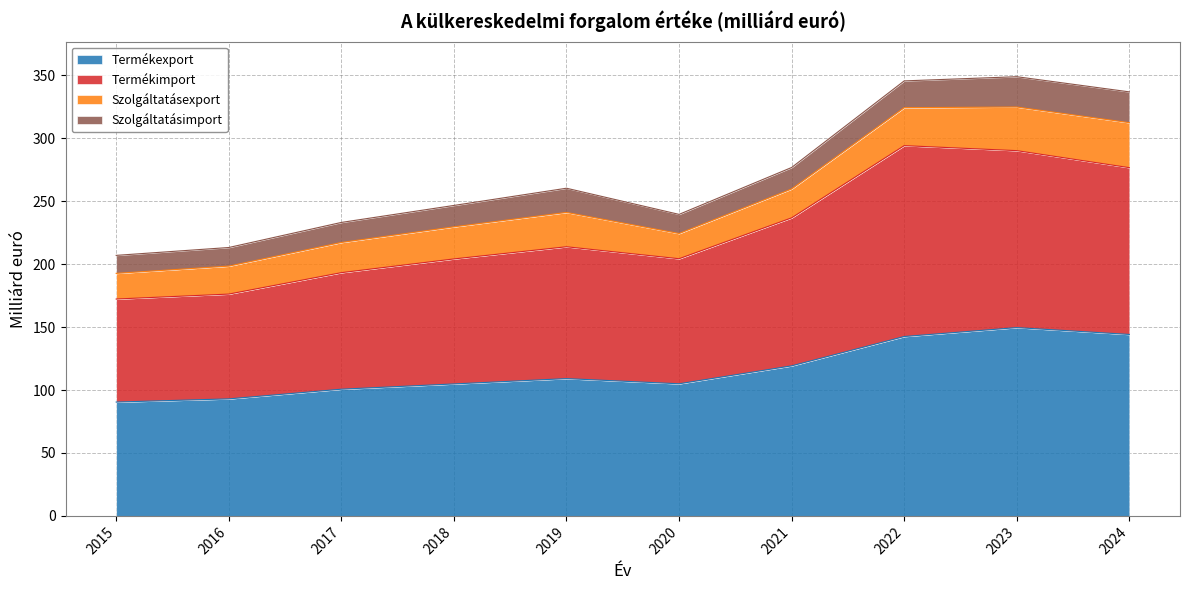

What value does the Termékimport series have at 2021?

236.8